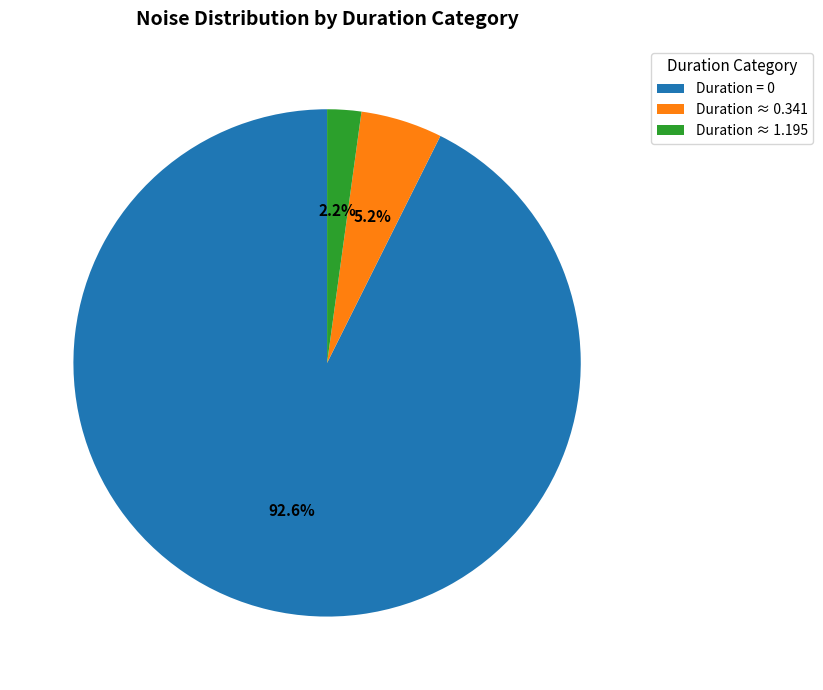

Combined, do Duration ≈ 1.195 and Duration = 0 account for over 50%?

Yes